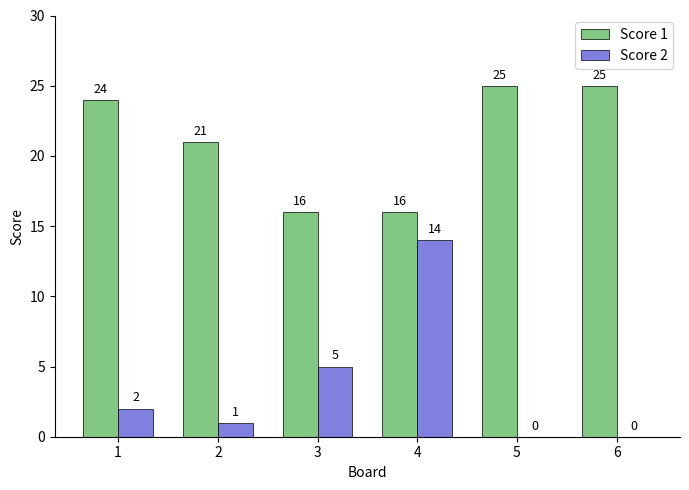

At which category is the sum across all series the highest?

4